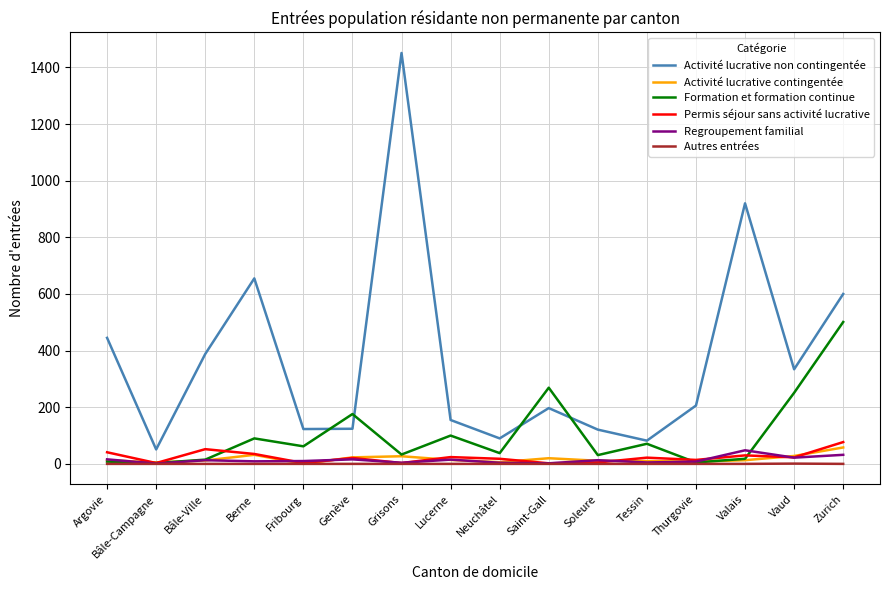

Which series changed the most between Argovie and Lucerne?

Activité lucrative non contingentée